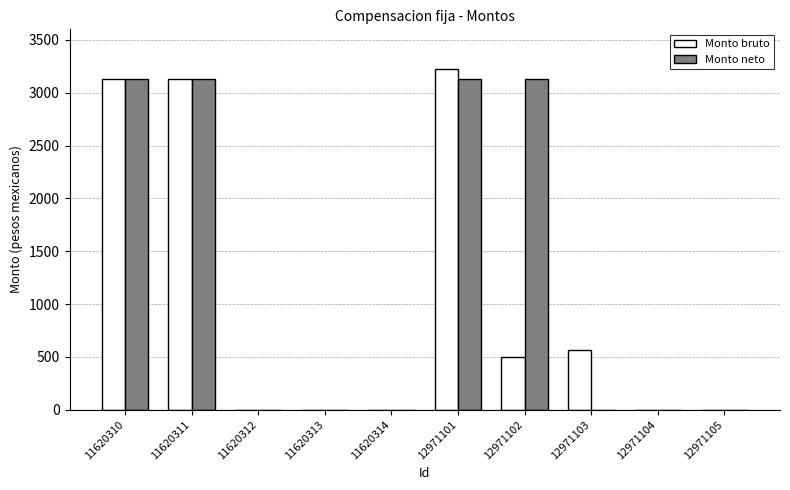

Between 11620310 and 12971102, which series saw the biggest shift?

Monto bruto